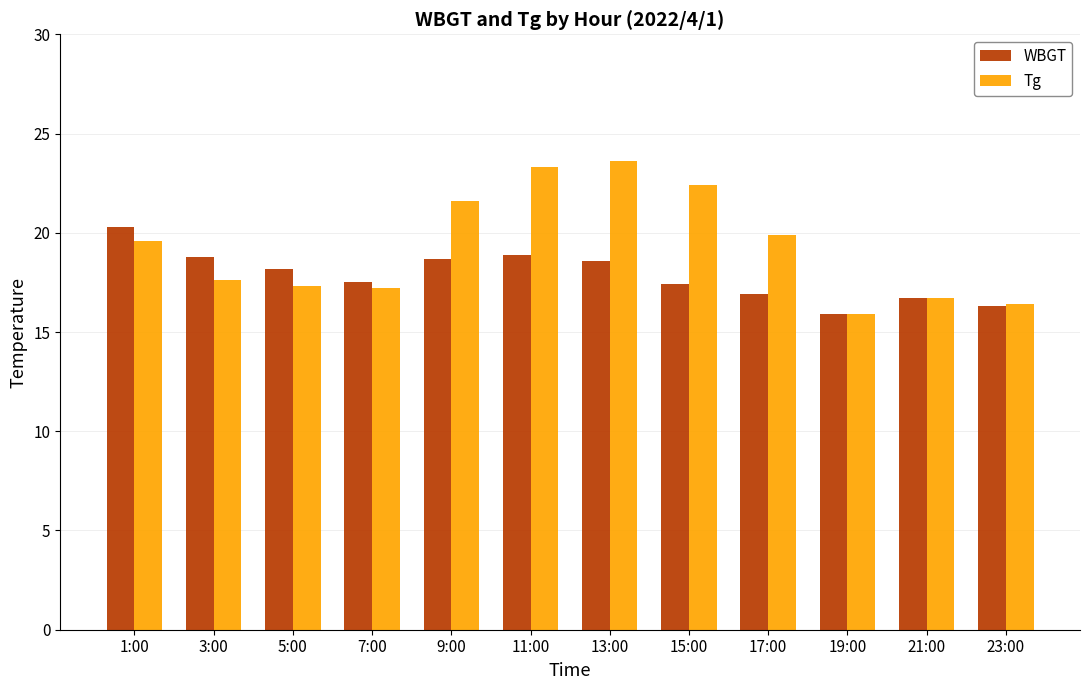

At which label does WBGT first exceed 18?

1:00